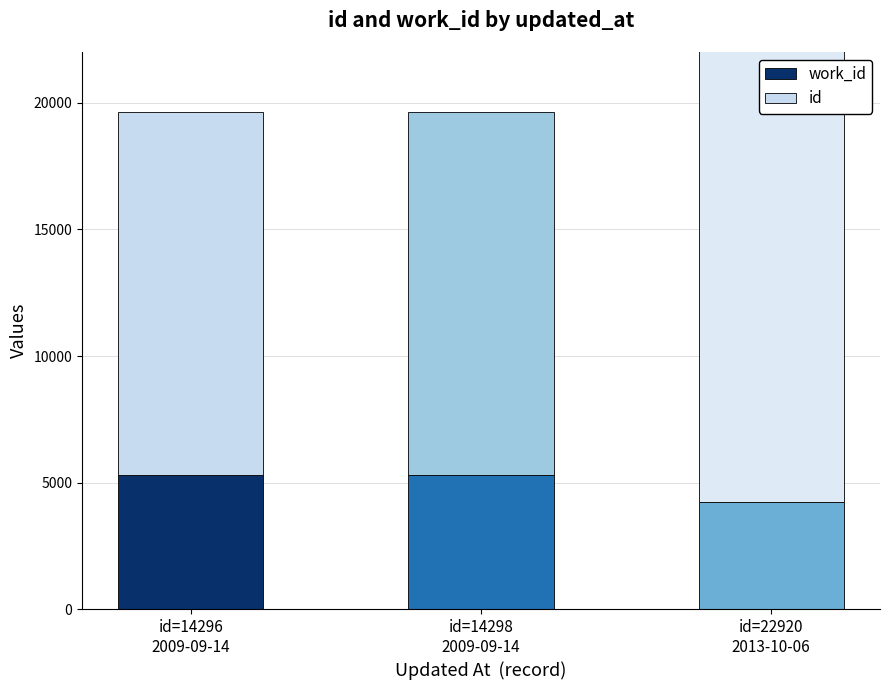

At how many categories does at least one series exceed 13460?

3